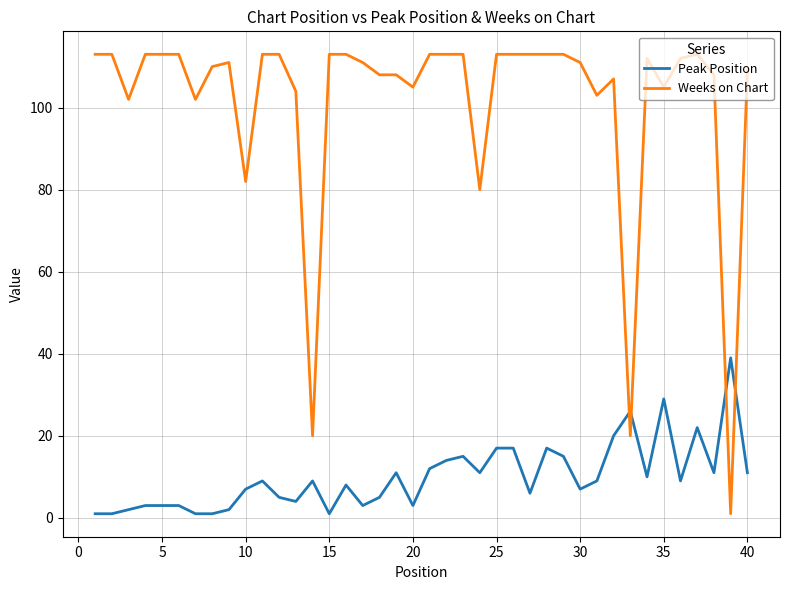

True or false: Peak Position and Weeks on Chart cross at least once.

True